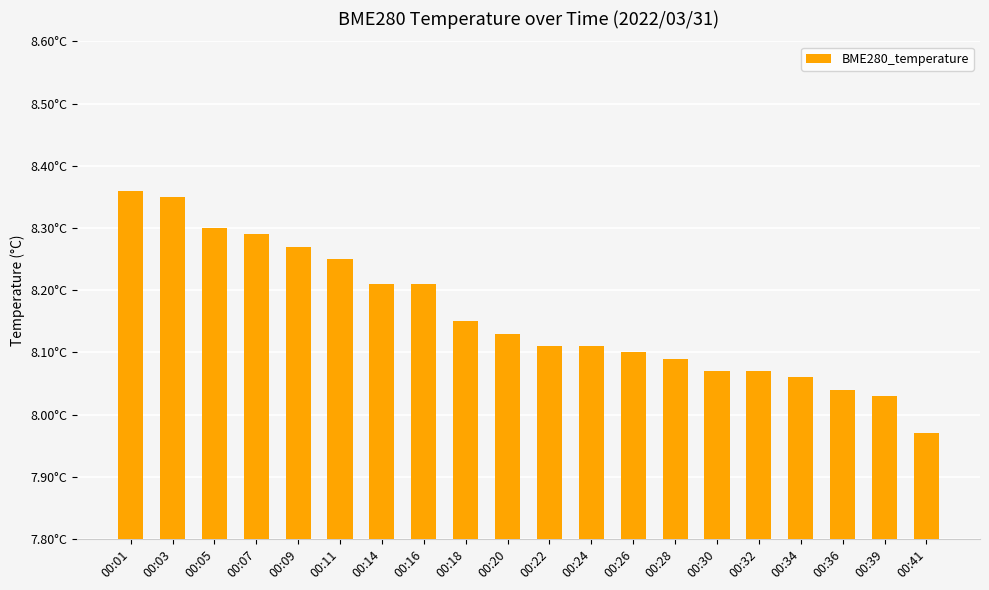

Which category has the lowest value across all series?

00:41